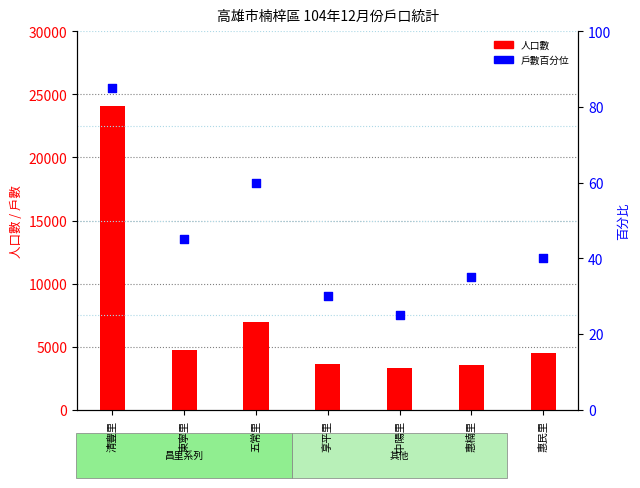

What is the total value across all series at 東寧里?

4826